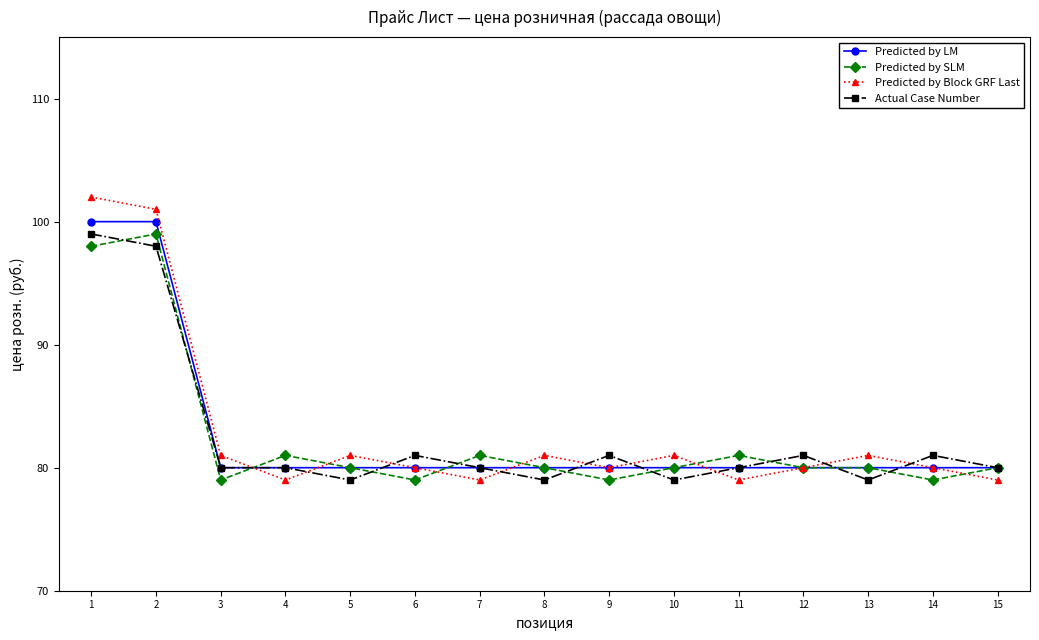

What is the sum of all Predicted by Block GRF Last values?

1244